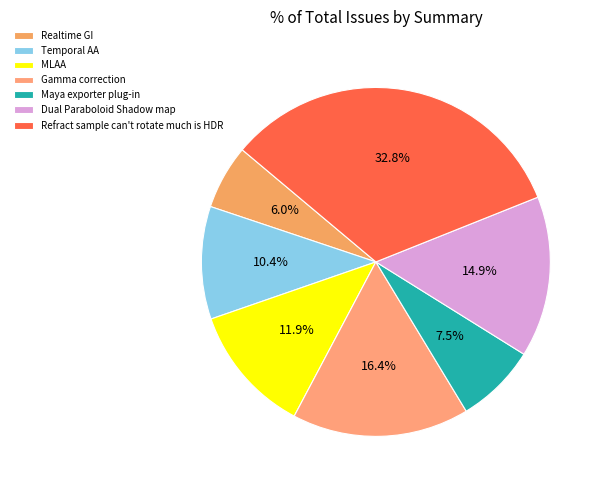

Which category has the biggest portion of the pie?

Refract sample can't rotate much is HDR